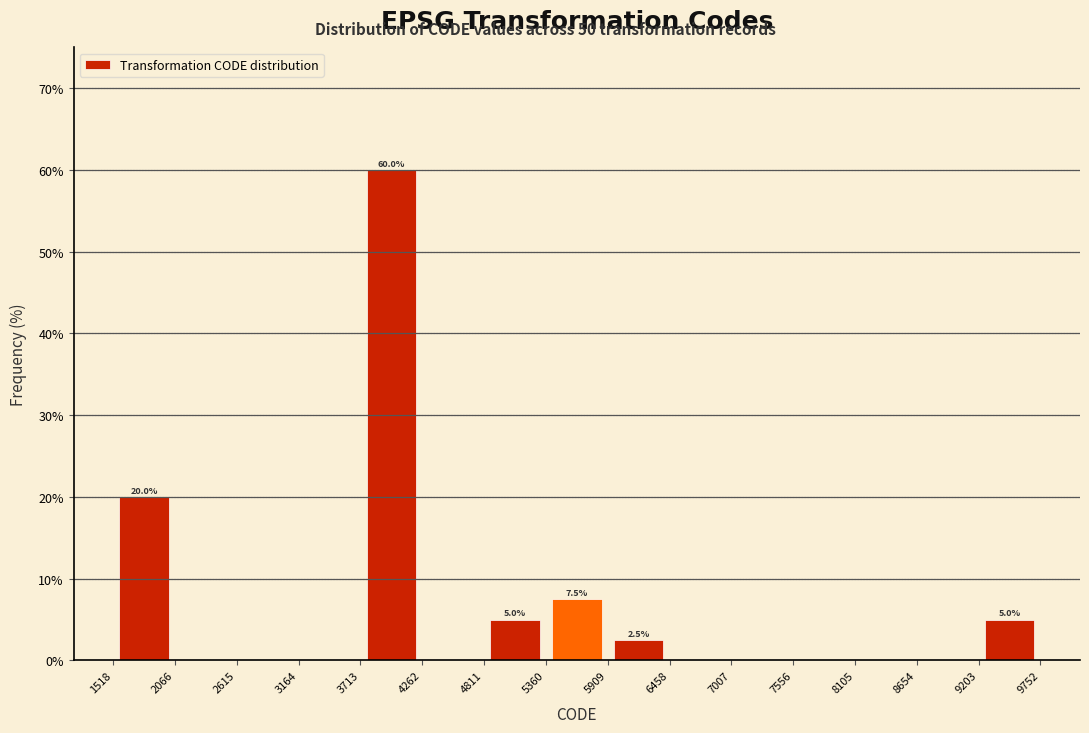

Which range on the x-axis has the tallest bar?

3713 to 4262